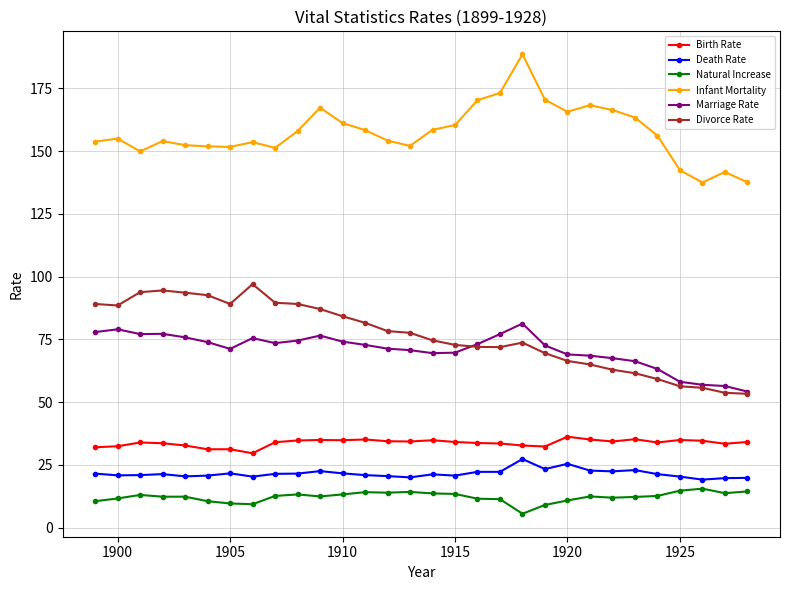

What is the value of the Birth Rate point at the 14th from the left?

34.4